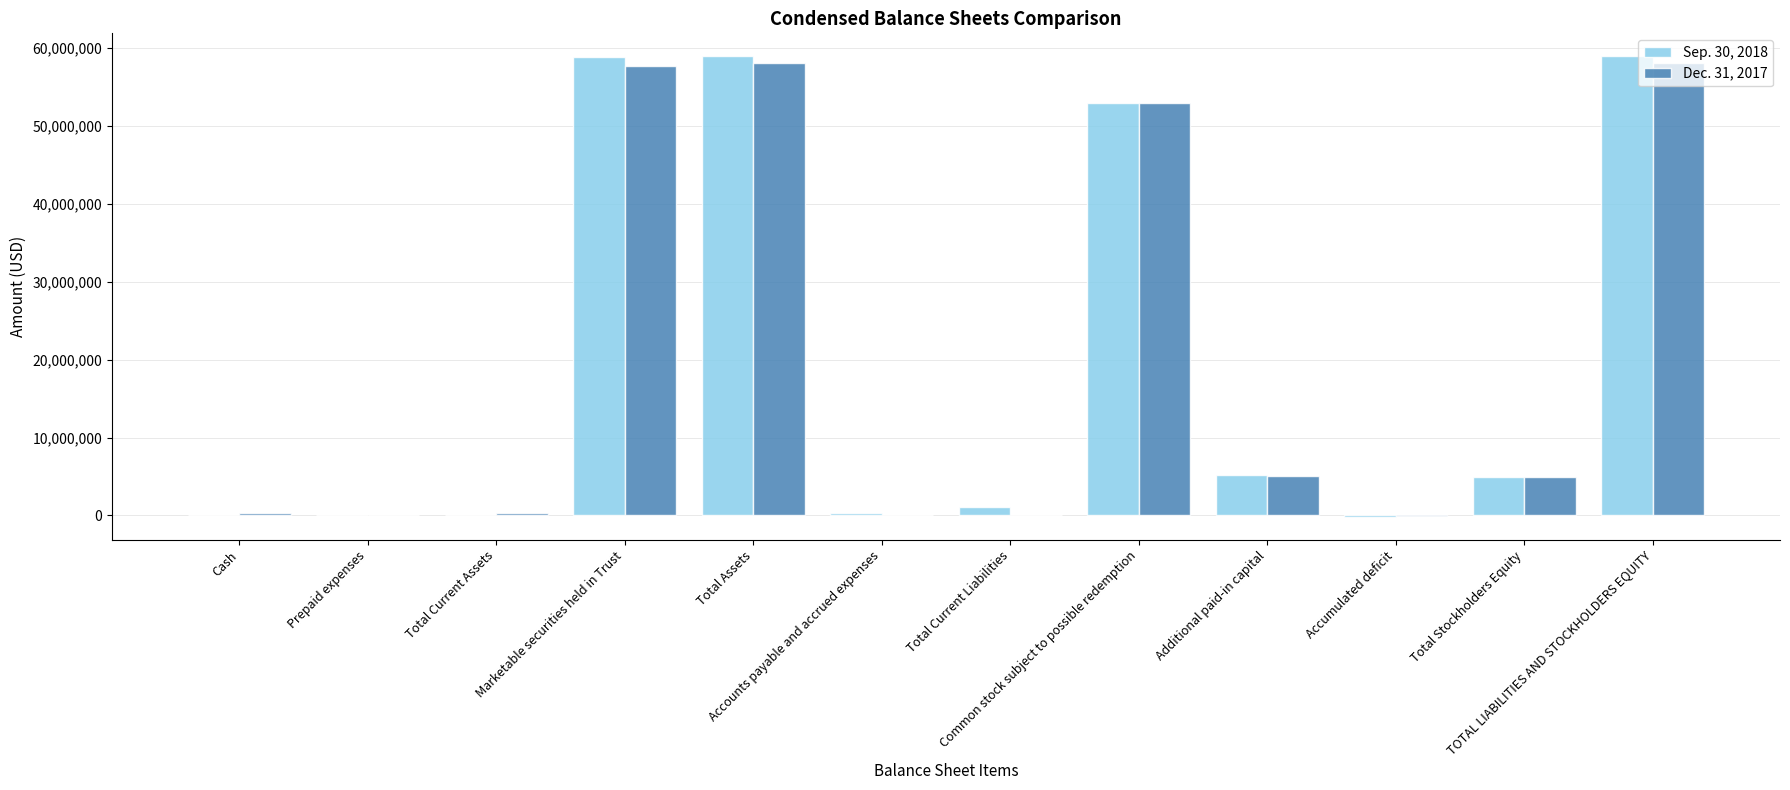

Which series has the widest spread of values?

Sep. 30, 2018